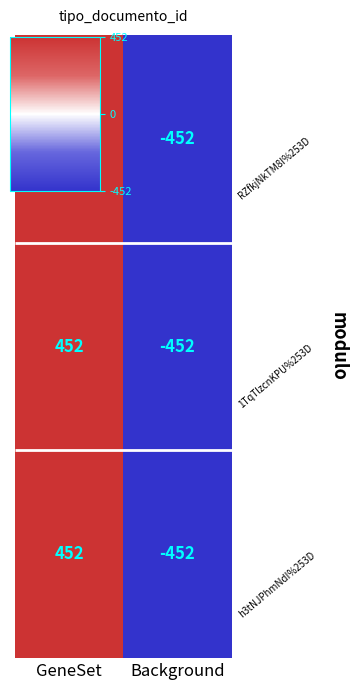

The value of 1TqTlzcnKPU%253D at GeneSet is 452. True or false?

True